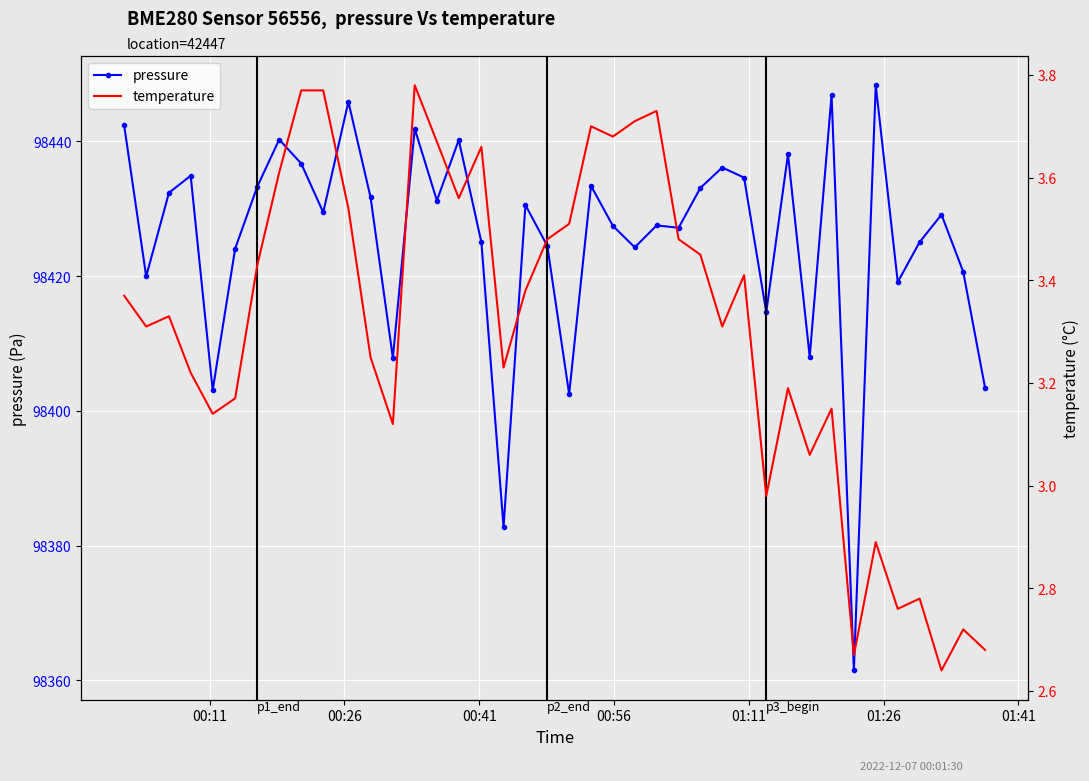

What is the highest value of the temperature series?

3.8